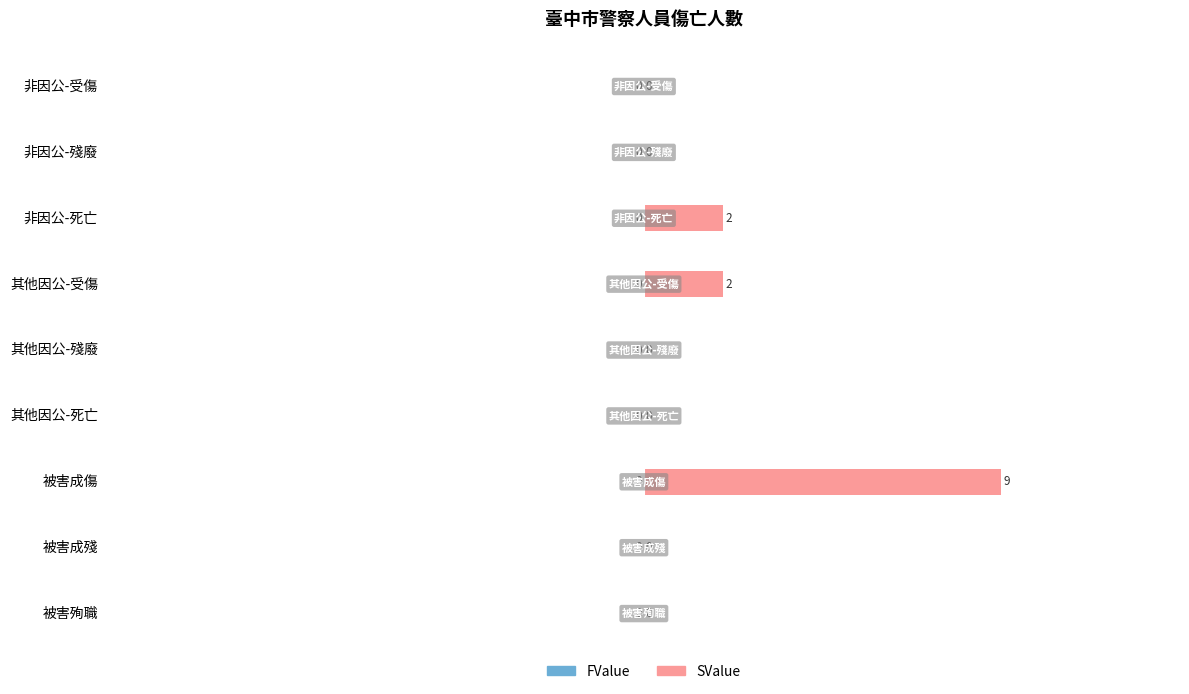

Reading bottom to top, what are all the values shown in this chart?

被害殉職=0	被害成殘=0	被害成傷=9	其他因公-死亡=0	其他因公-殘廢=0	其他因公-受傷=2	非因公-死亡=2	非因公-殘廢=0	非因公-受傷=0